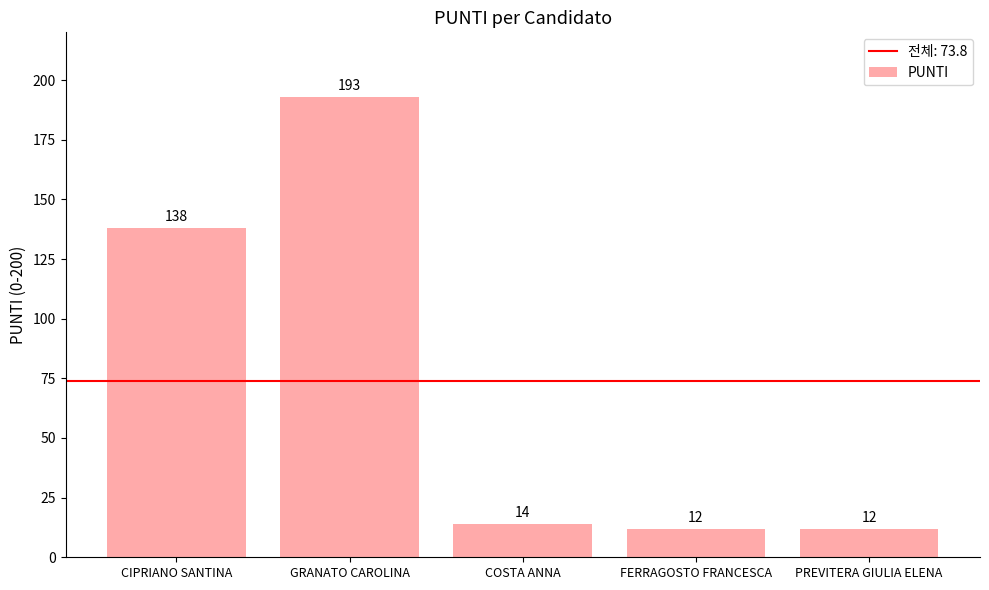

The chart shows a value of 14 at COSTA ANNA. True or false?

True